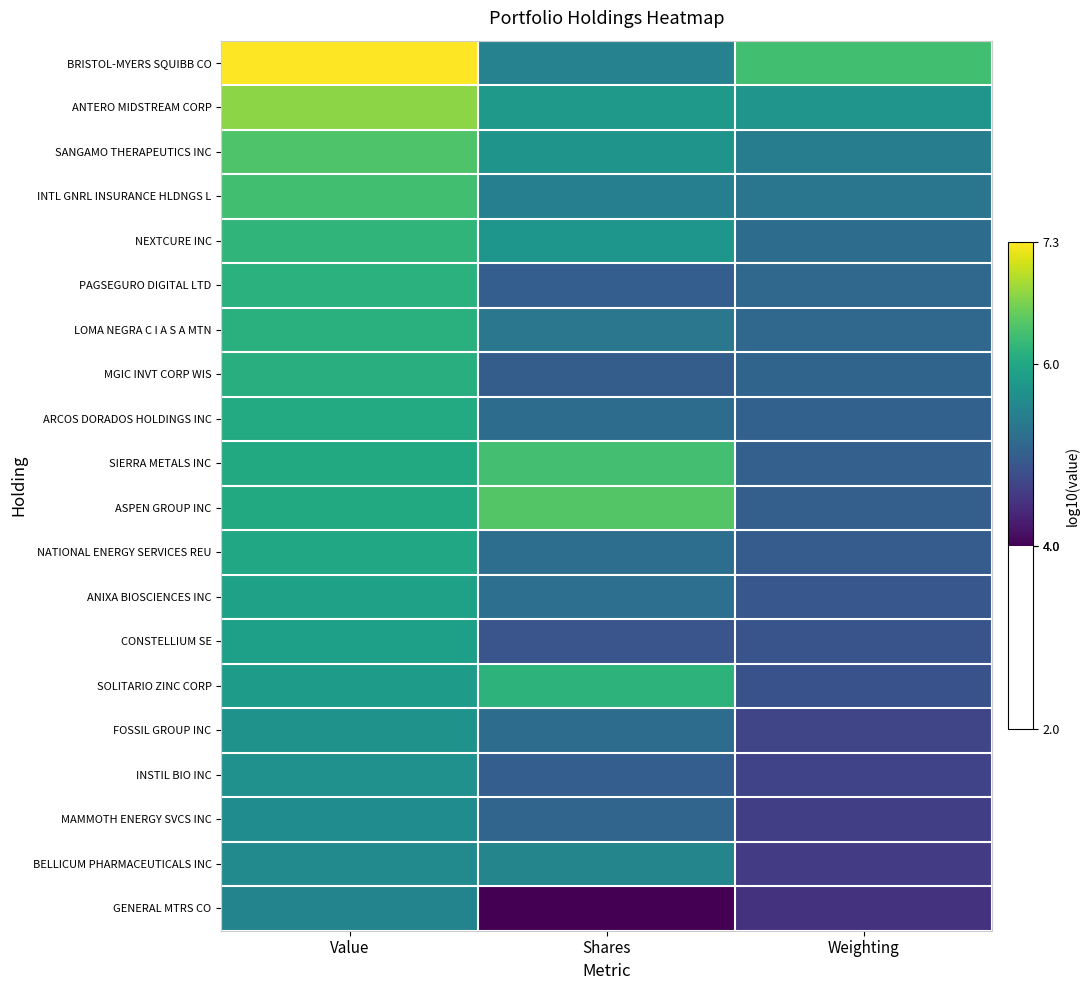

Reading right to left, extract all data points from this chart.

BRISTOL-MYERS SQUIBB CO: Weighting=6.3	Shares=5.5	Value=7.3
ANTERO MIDSTREAM CORP: Weighting=5.7	Shares=5.8	Value=6.7
SANGAMO THERAPEUTICS INC: Weighting=5.4	Shares=5.7	Value=6.4
INTL GNRL INSURANCE HLDNGS L: Weighting=5.3	Shares=5.4	Value=6.3
NEXTCURE INC: Weighting=5.2	Shares=5.7	Value=6.2
PAGSEGURO DIGITAL LTD: Weighting=5.1	Shares=5.0	Value=6.1
LOMA NEGRA C I A S A MTN: Weighting=5.1	Shares=5.3	Value=6.1
MGIC INVT CORP WIS: Weighting=5.1	Shares=5.0	Value=6.1
ARCOS DORADOS HOLDINGS INC: Weighting=5.0	Shares=5.2	Value=6.0
SIERRA METALS INC: Weighting=5.0	Shares=6.3	Value=6.0
ASPEN GROUP INC: Weighting=5.0	Shares=6.4	Value=6.0
NATIONAL ENERGY SERVICES REU: Weighting=5.0	Shares=5.2	Value=6.0
ANIXA BIOSCIENCES INC: Weighting=4.9	Shares=5.2	Value=5.9
CONSTELLIUM SE: Weighting=4.9	Shares=4.9	Value=5.9
SOLITARIO ZINC CORP: Weighting=4.8	Shares=6.1	Value=5.8
FOSSIL GROUP INC: Weighting=4.7	Shares=5.2	Value=5.7
INSTIL BIO INC: Weighting=4.7	Shares=5.0	Value=5.7
MAMMOTH ENERGY SVCS INC: Weighting=4.6	Shares=5.1	Value=5.6
BELLICUM PHARMACEUTICALS INC: Weighting=4.6	Shares=5.5	Value=5.6
GENERAL MTRS CO: Weighting=4.5	Shares=4.0	Value=5.5